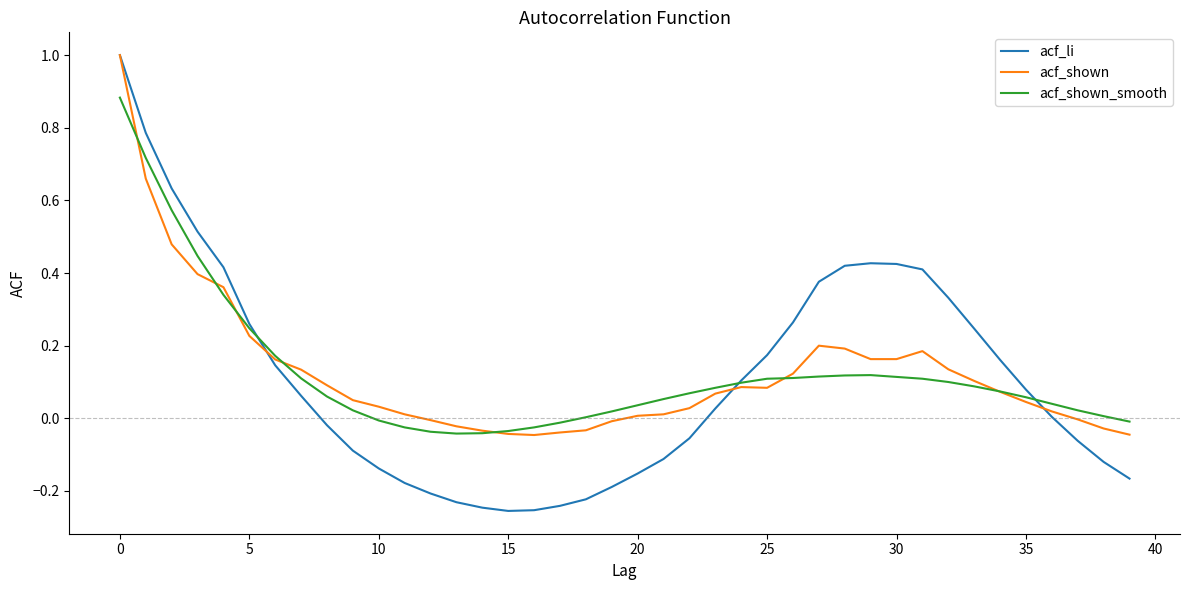

What is the maximum value for acf_shown?

1.0